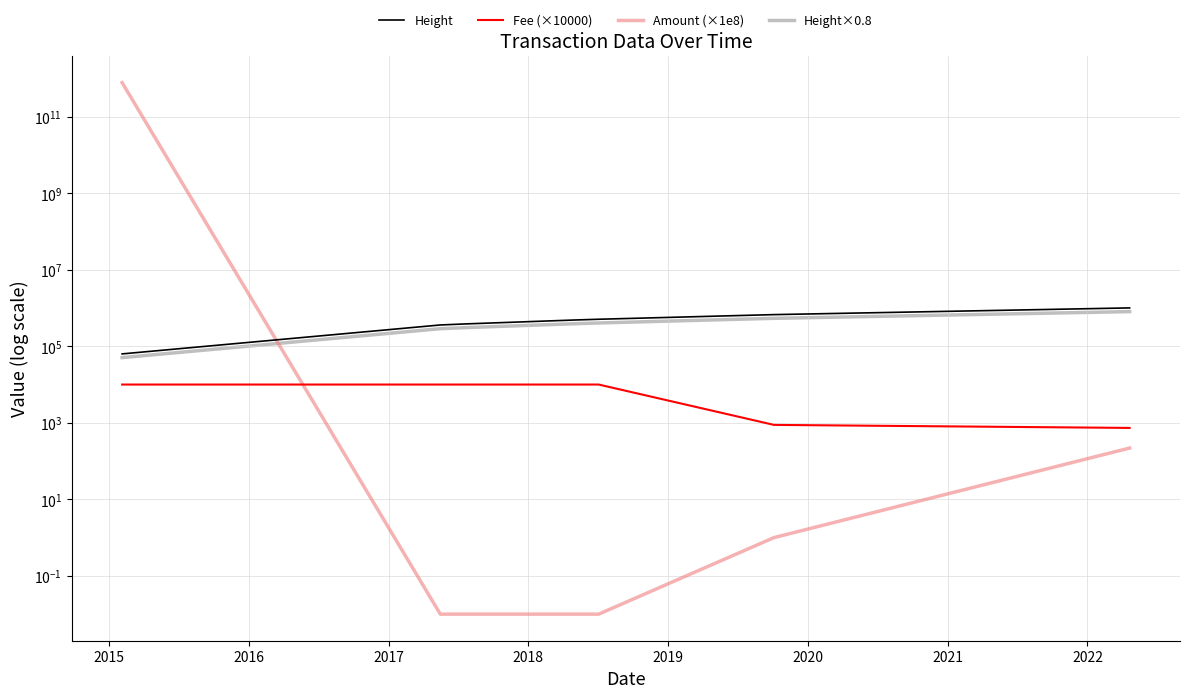

True or false: Height×0.8 and Fee (×10000) intersect in this chart.

False